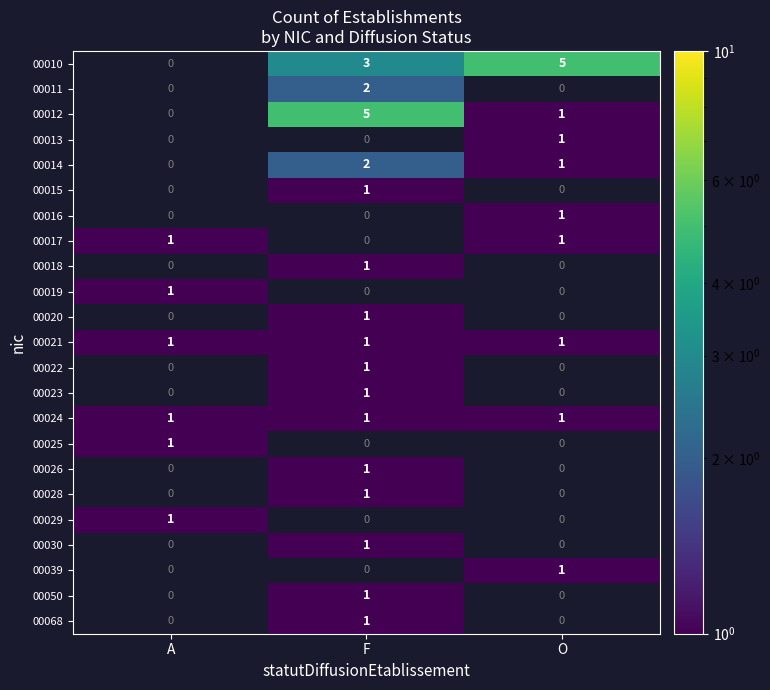

True or false: 00017 has a value of 2 at O.

False